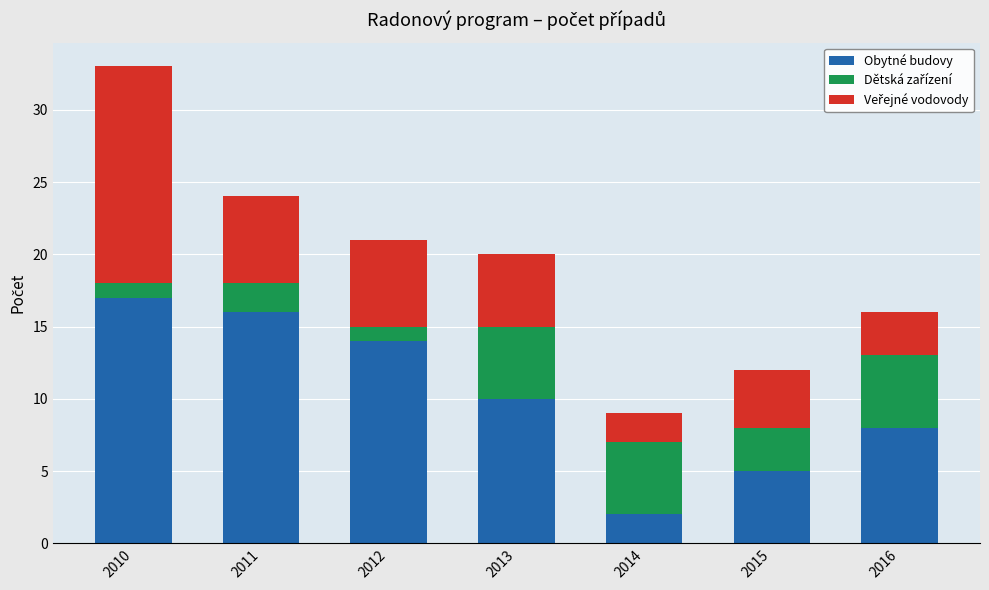

Which category has the highest value in the Obytné budovy series?

2010